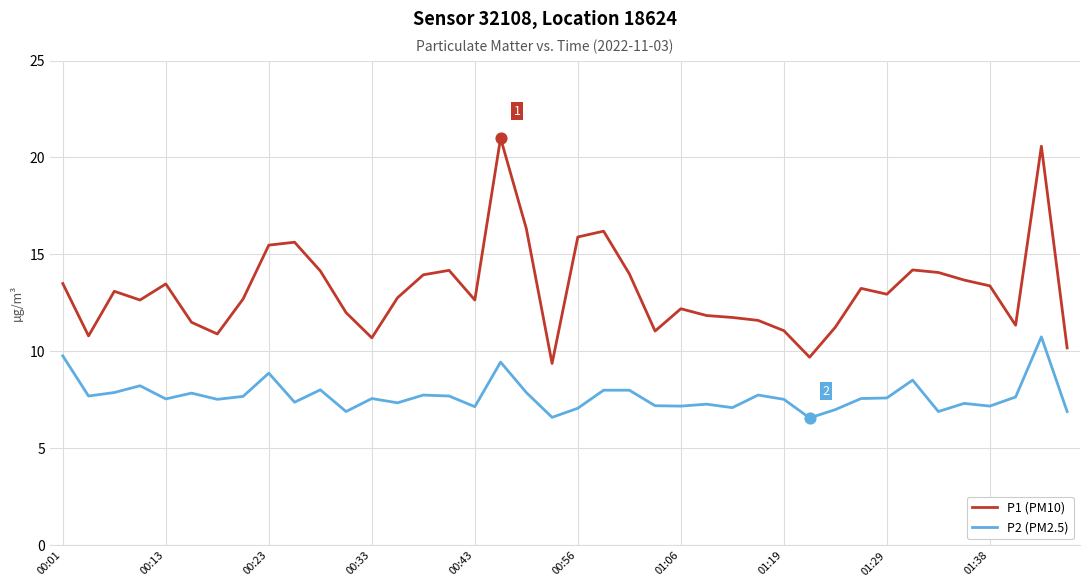

Which series has the widest spread of values?

P1 (PM10)